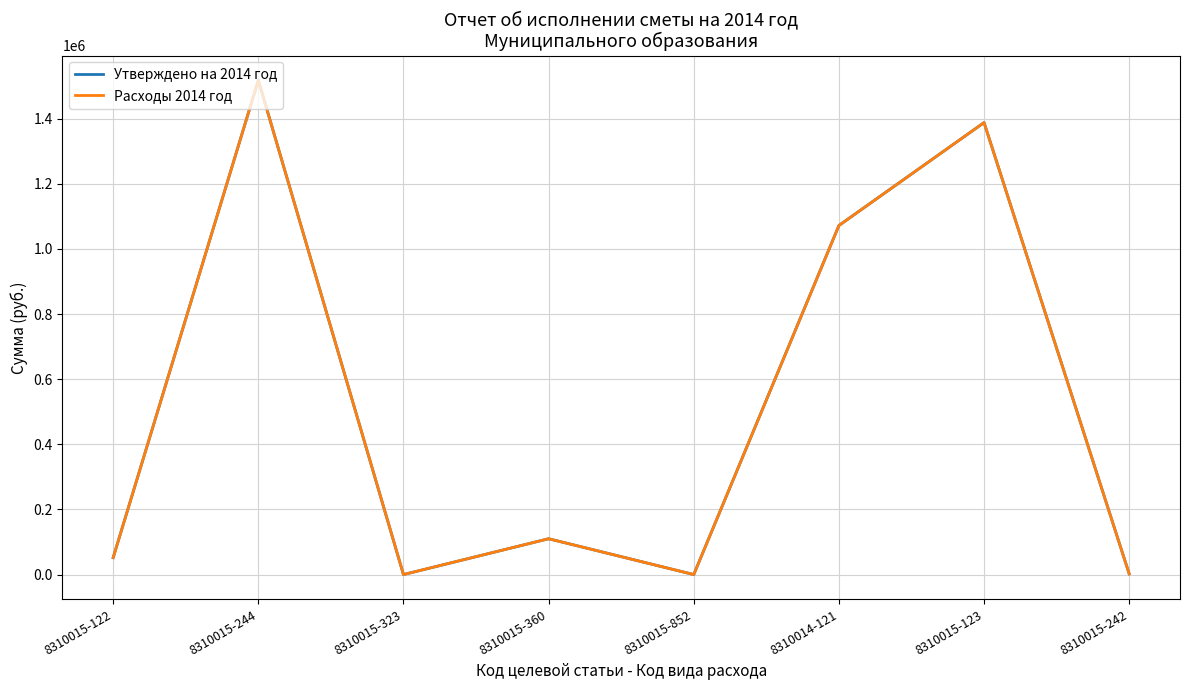

True or false: Расходы 2014 год and Утверждено на 2014 год cross at least once.

False